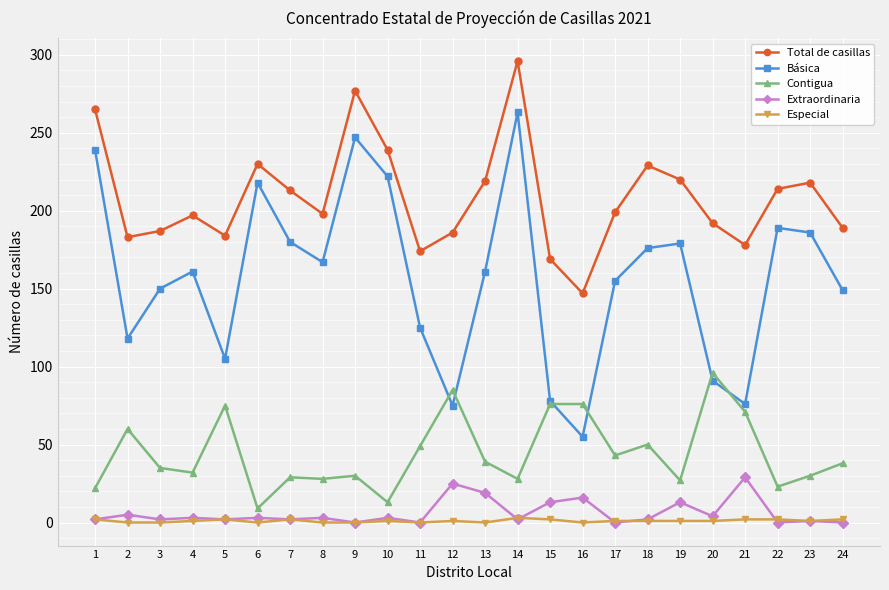

How many categories are shown in the chart?

24